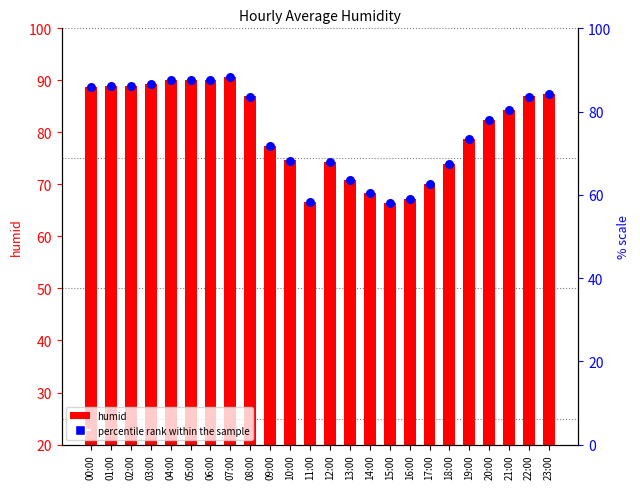

Which series contains the lowest Y value?

humid